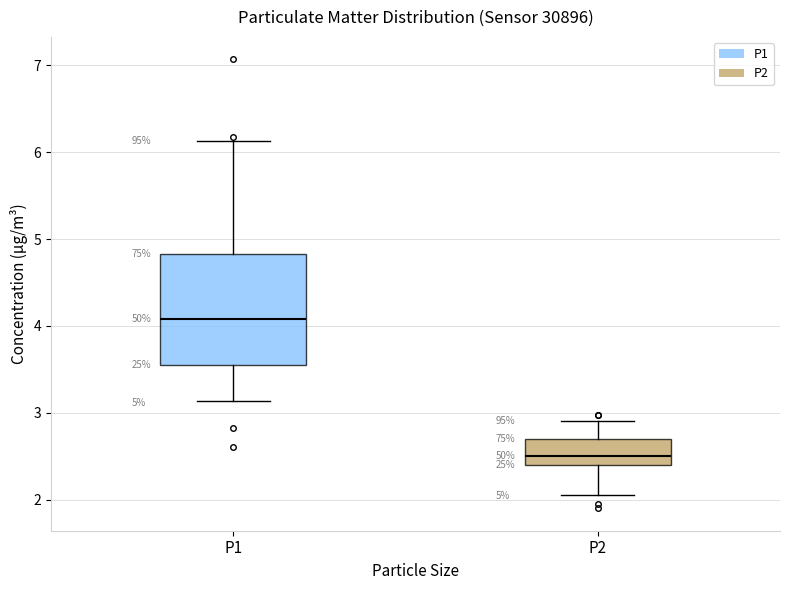

Which box is the tallest, from its lower edge to its upper edge?

P1